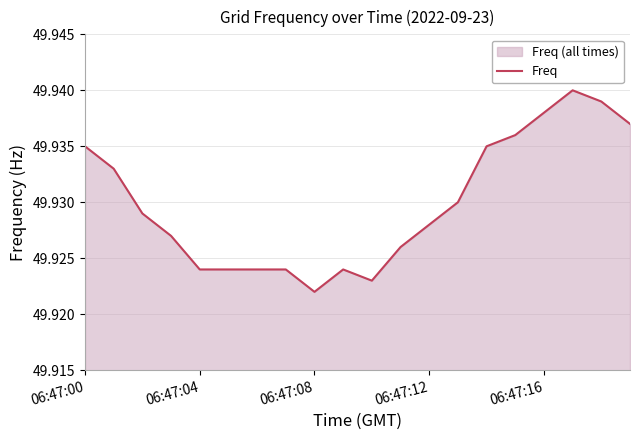

The chart shows a value of 26.4 at 06:47:00. True or false?

False